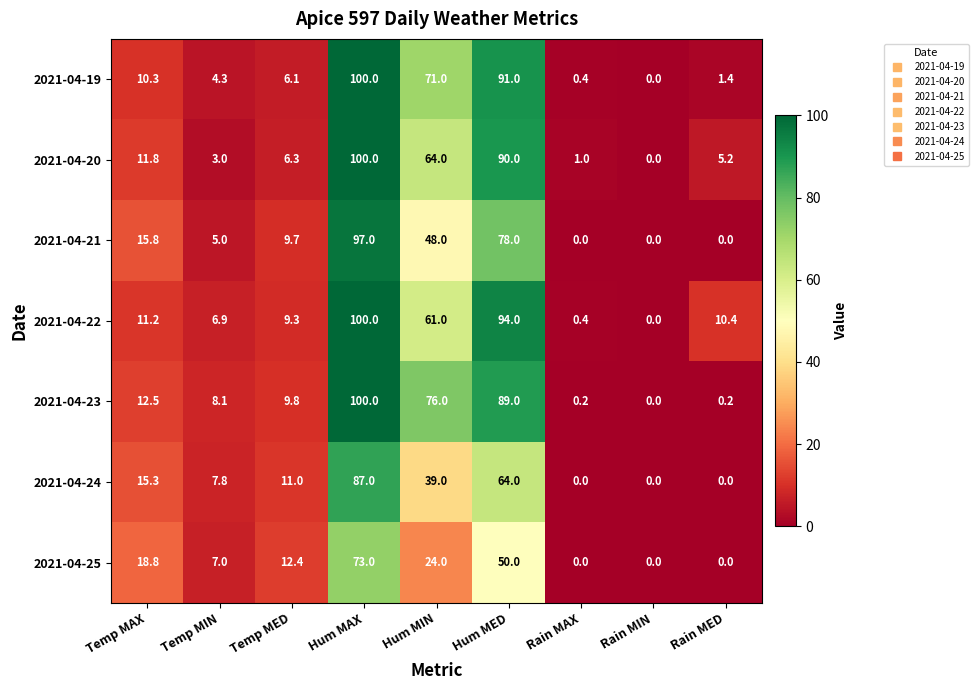

Which label corresponds to the largest value in the chart?

Hum MAX